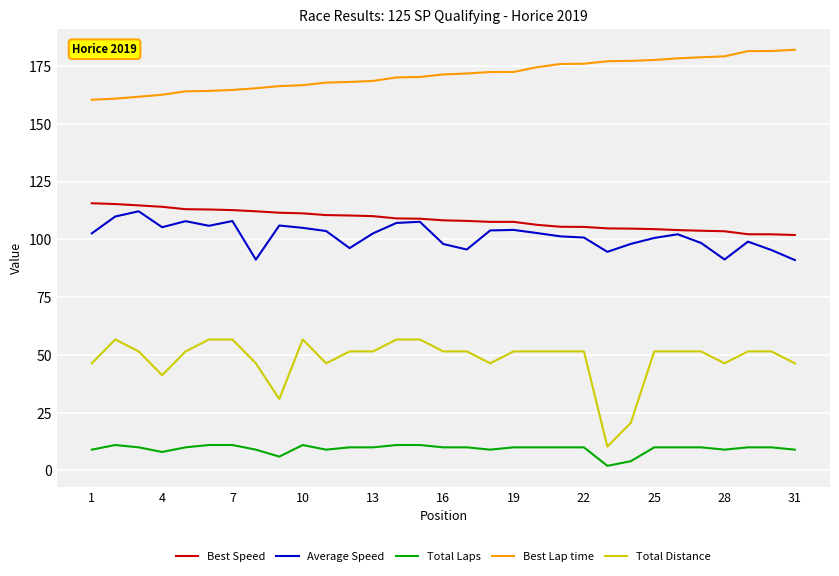

What are all the series names shown in the legend?

Best Speed, Average Speed, Total Laps, Best Lap time, Total Distance